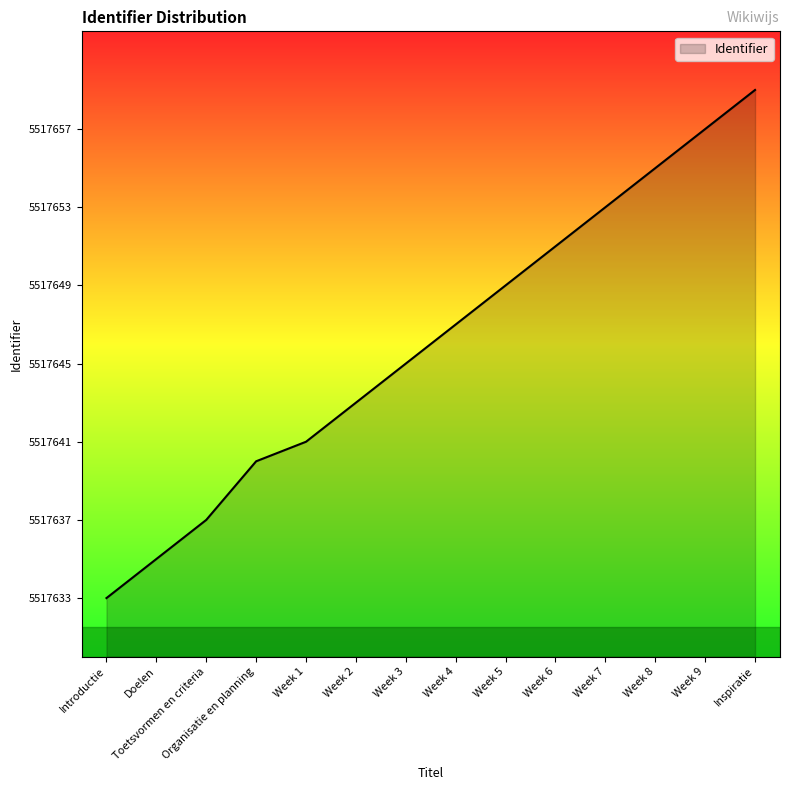

What is the approximate value at Week 3, to the nearest 5?

5517645